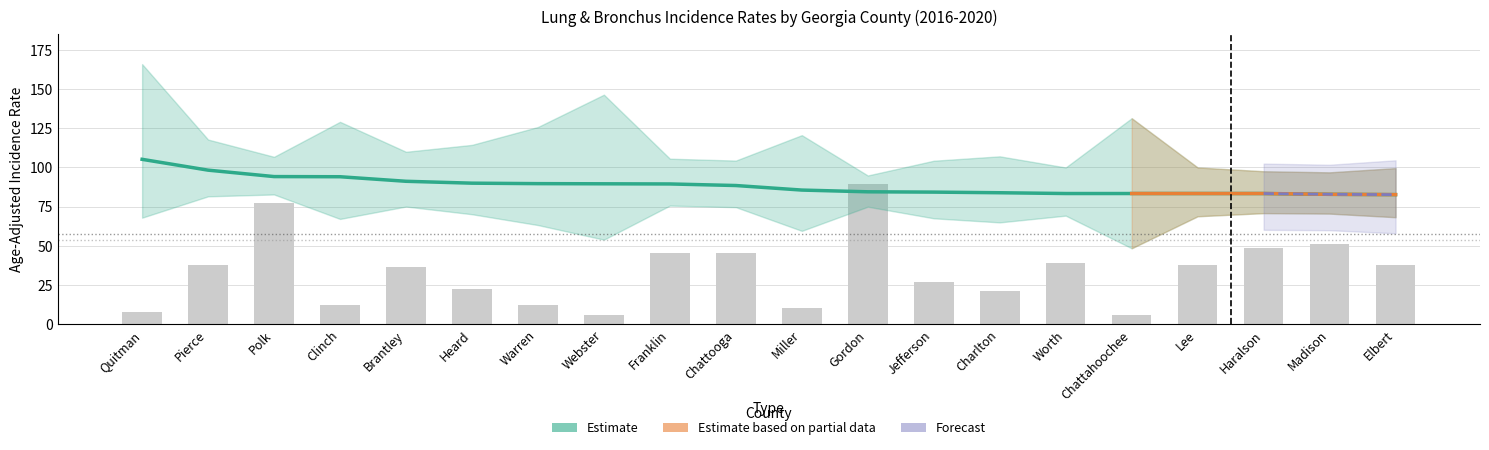

At Polk, list the series in order from largest to smallest.

Age-Adjusted Rate, Average Annual Count